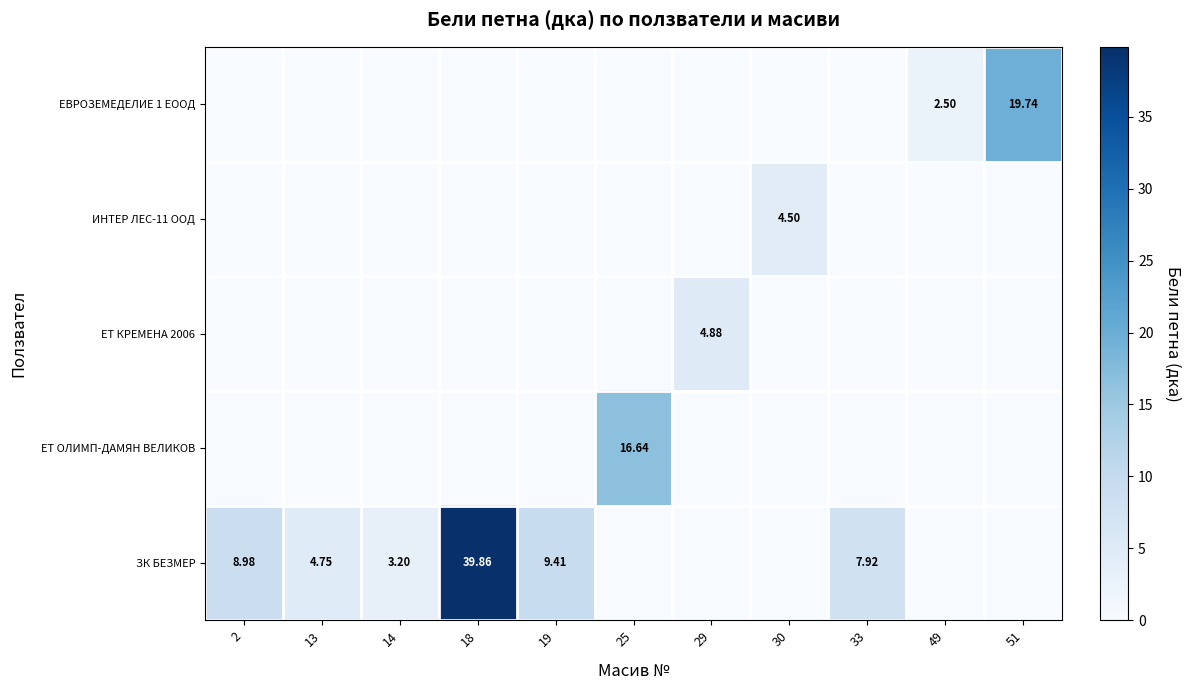

Rank the series at 14 from highest to lowest value.

ЗК БЕЗМЕР, ЕВРОЗЕМЕДЕЛИЕ 1 ЕООД, ИНТЕР ЛЕС-11 ООД, ЕТ КРЕМЕНА 2006, ЕТ ОЛИМП-ДАМЯН ВЕЛИКОВ